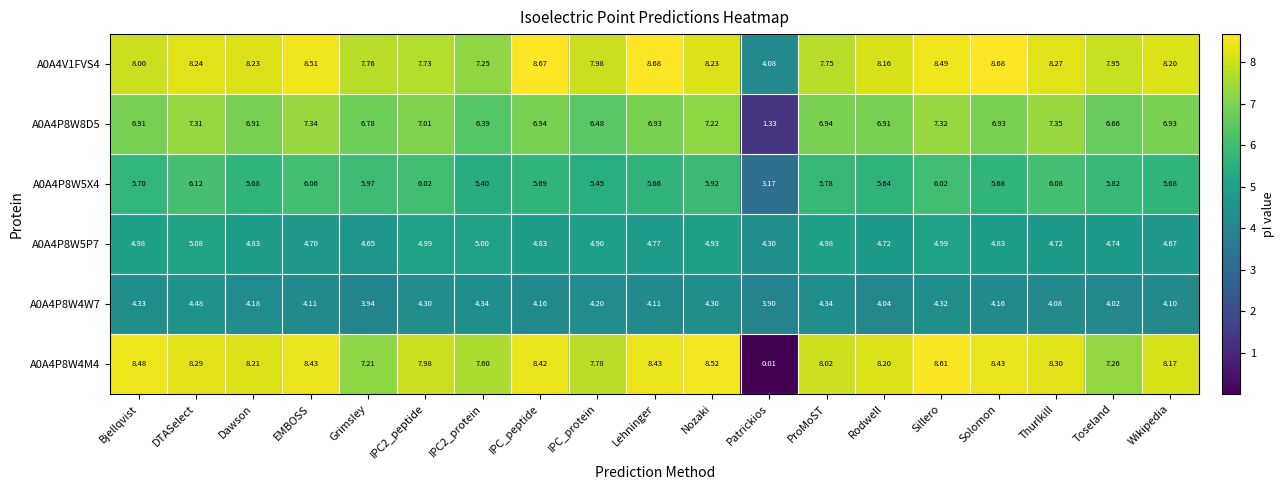

Is the value of A0A4P8W8D5 at IPC_protein greater than the value of A0A4V1FVS4 at DTASelect?

No